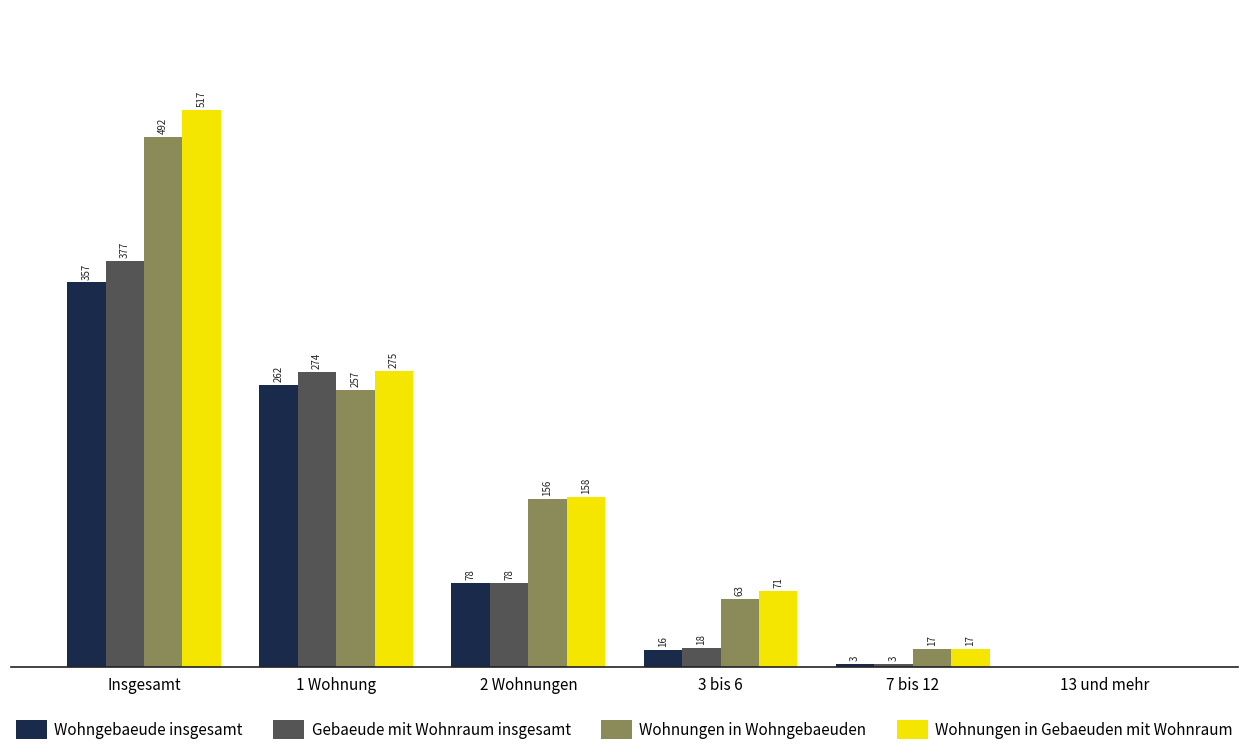

Which label corresponds to the largest value in the chart?

Insgesamt